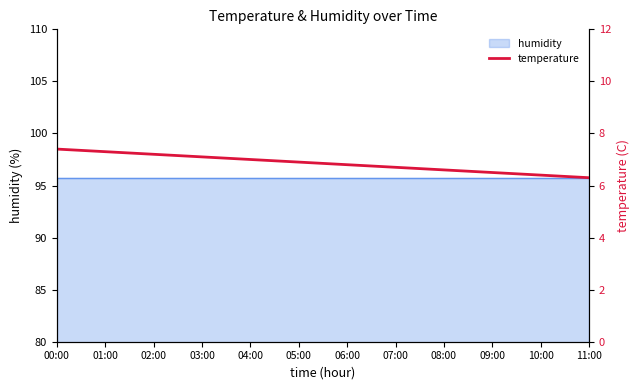

What is the label of the 10th point from the right?

02:00